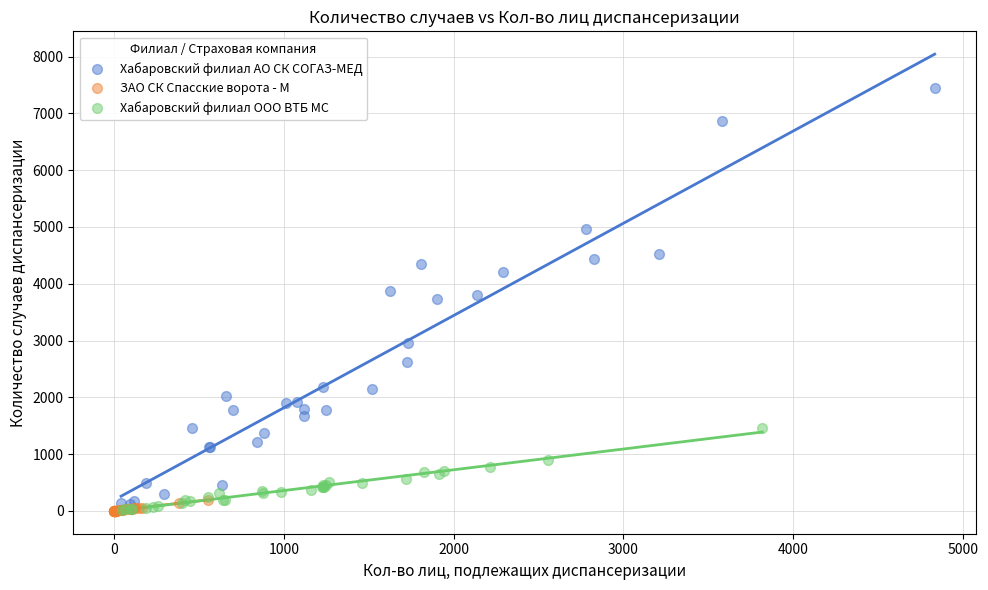

Which series reaches the maximum Y coordinate?

Хабаровский филиал АО СК СОГАЗ-МЕД